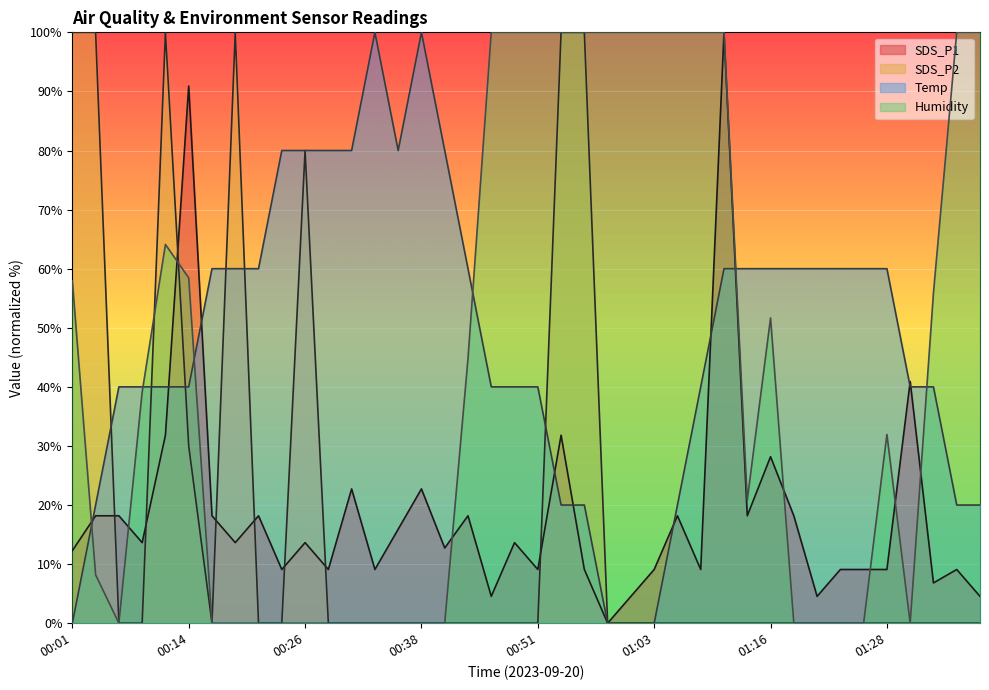

How many data points does each series have?

40